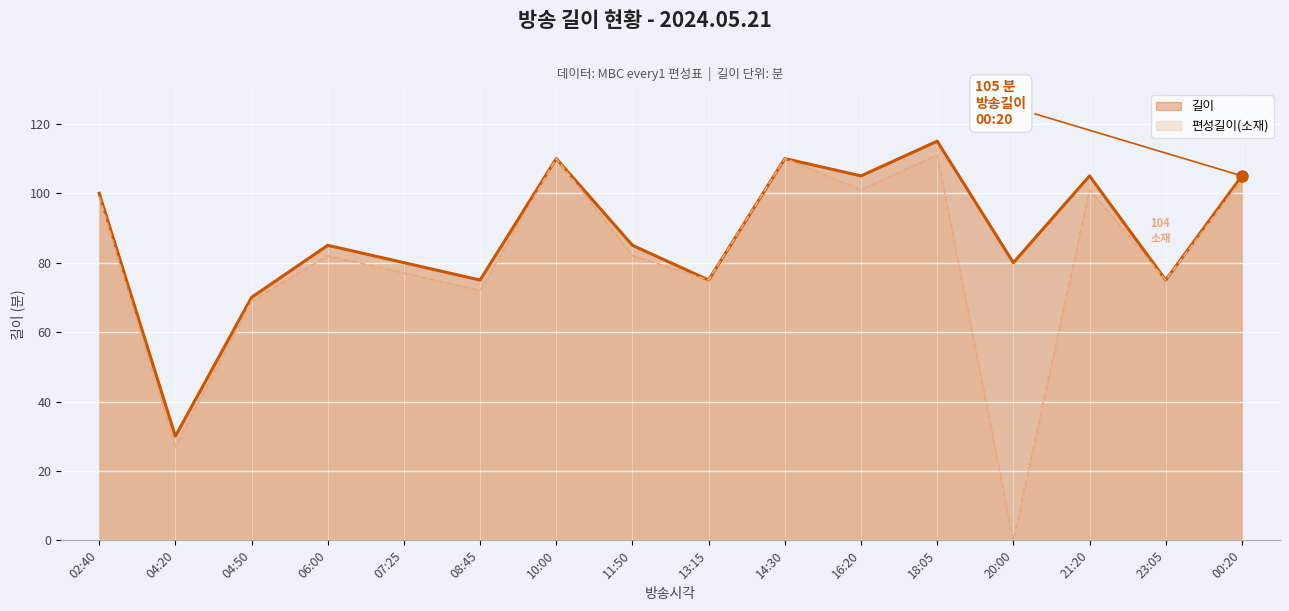

Is the value of 길이 at 08:45 greater than the value of 편성길이(소재) at 08:45?

Yes